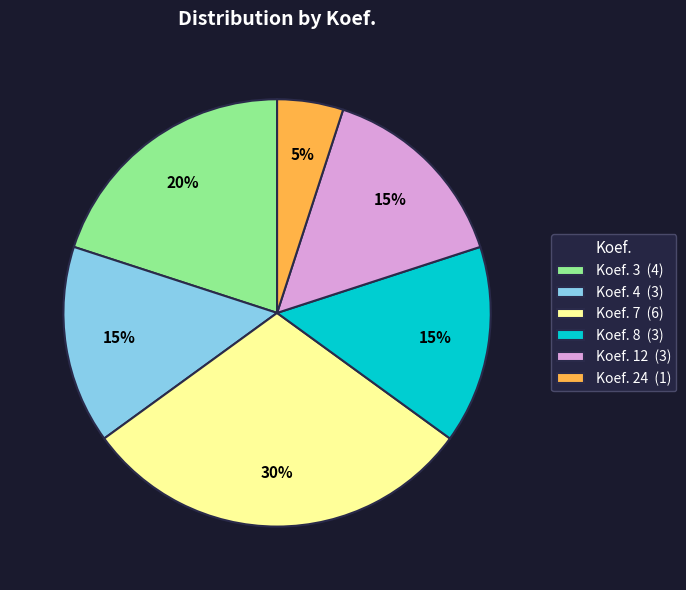

Combined, do Koef. 3 (4) and Koef. 24 (1) account for over 50%?

No